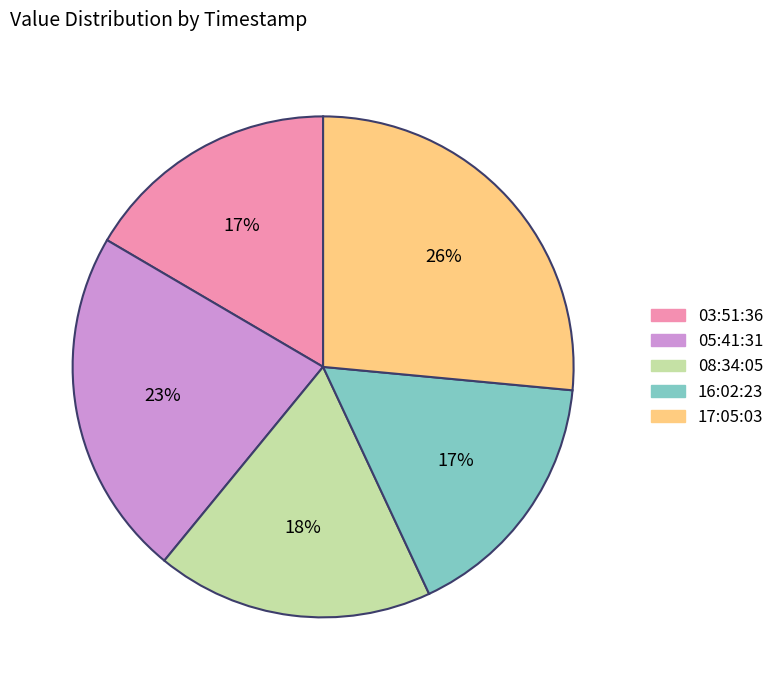

Is there a majority slice in this chart?

No